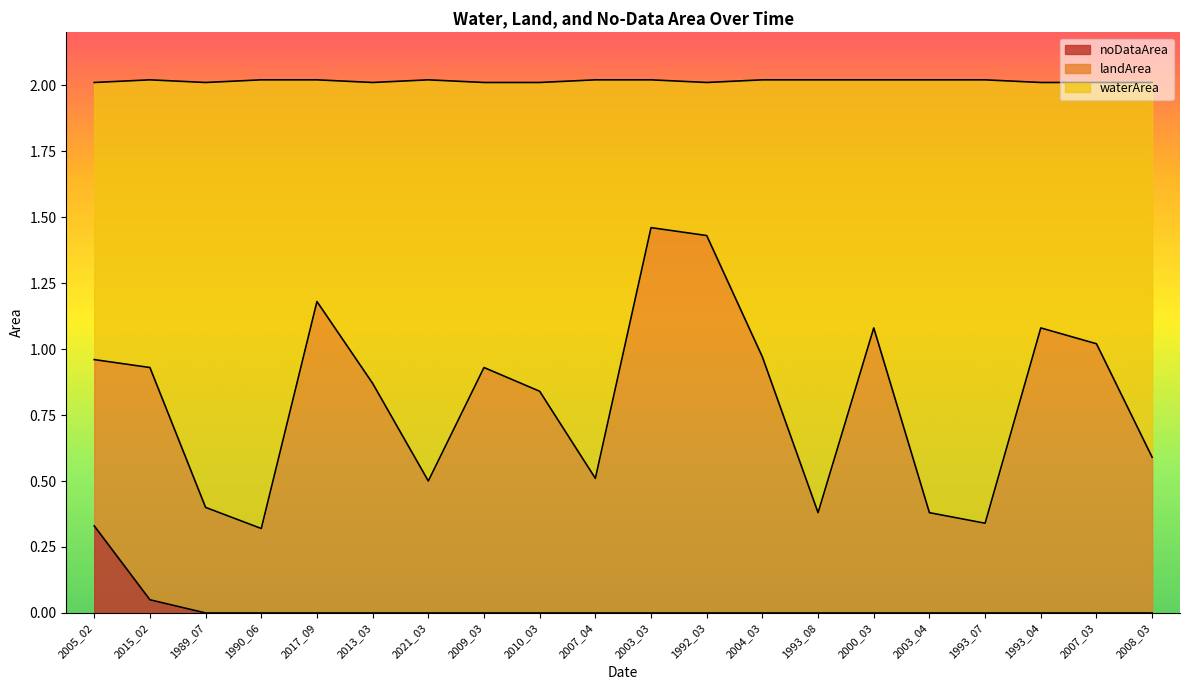

How many lines are shown in the chart?

3